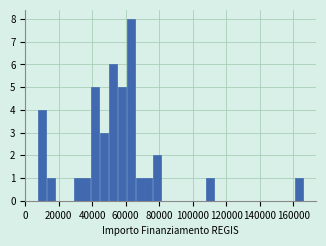

Read against the x-axis, roughly where is the centre of the tallest bar?

62000